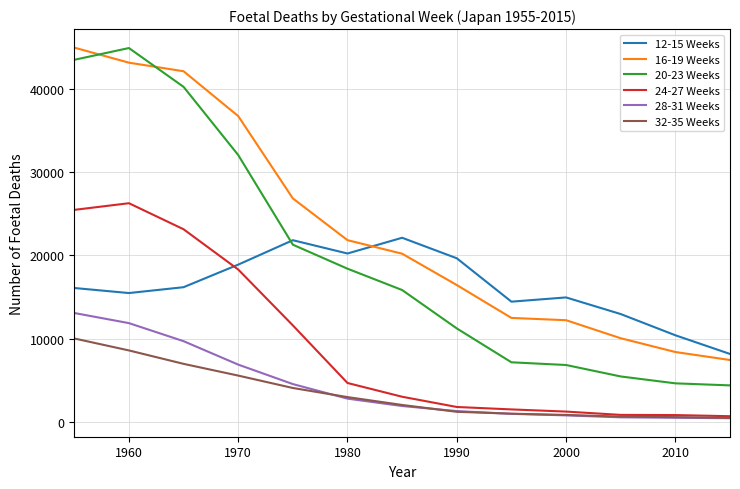

Which series has the largest total across all categories?

16-19 Weeks